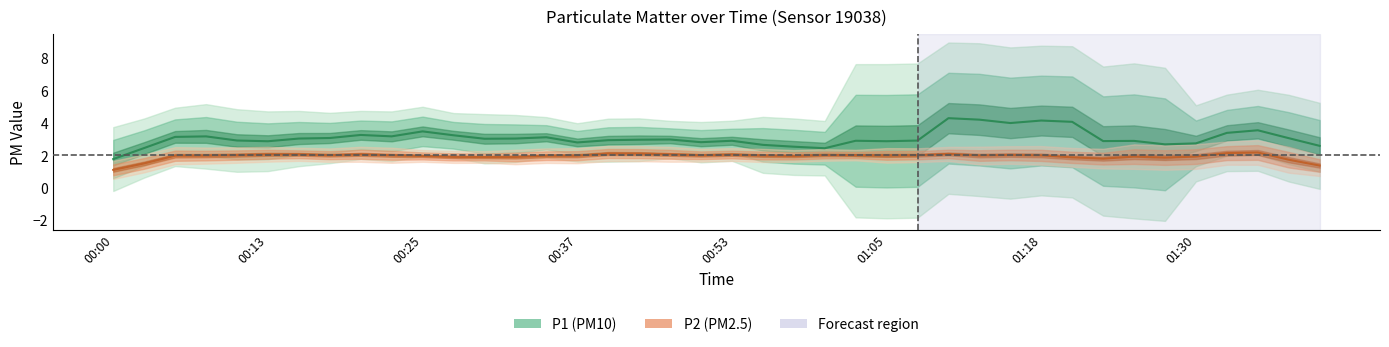

Which category has the lowest value in the P1 series?

00:00